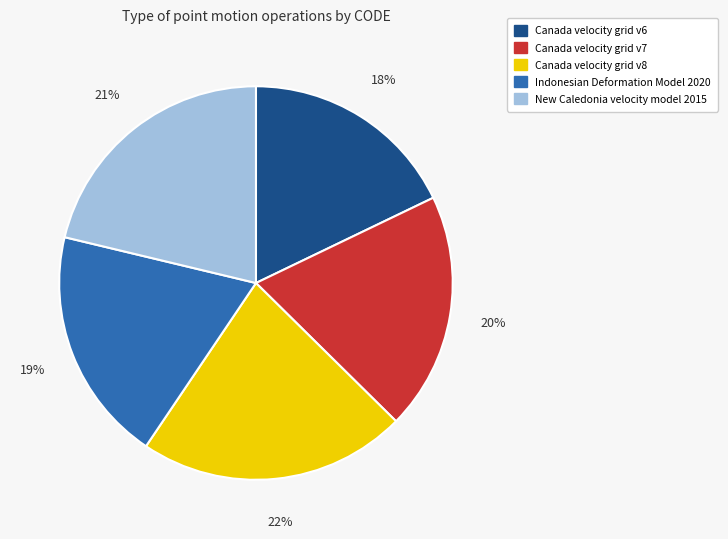

The New Caledonia velocity model 2015 slice represents 21% of the pie. True or false?

True